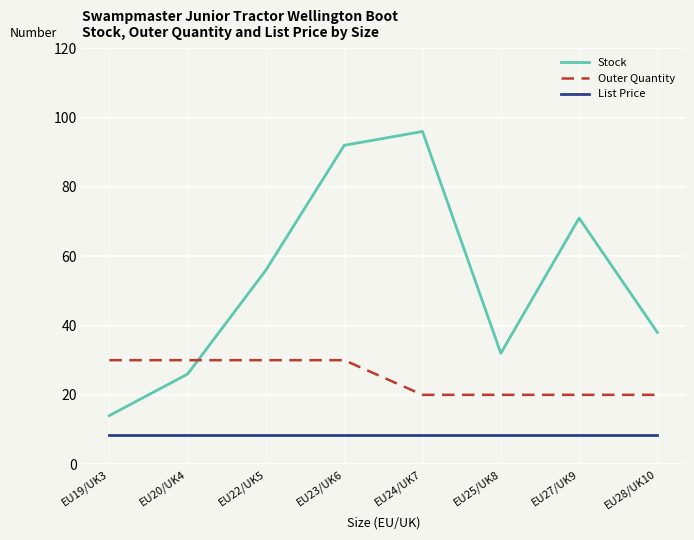

The Stock series shows 71.0 at EU27/UK9. True or false?

True